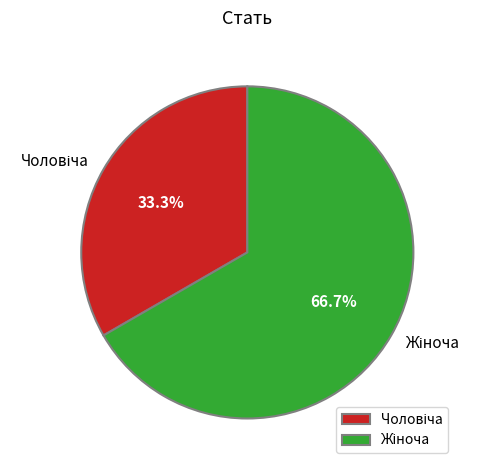

Is there a majority slice in this chart?

Yes